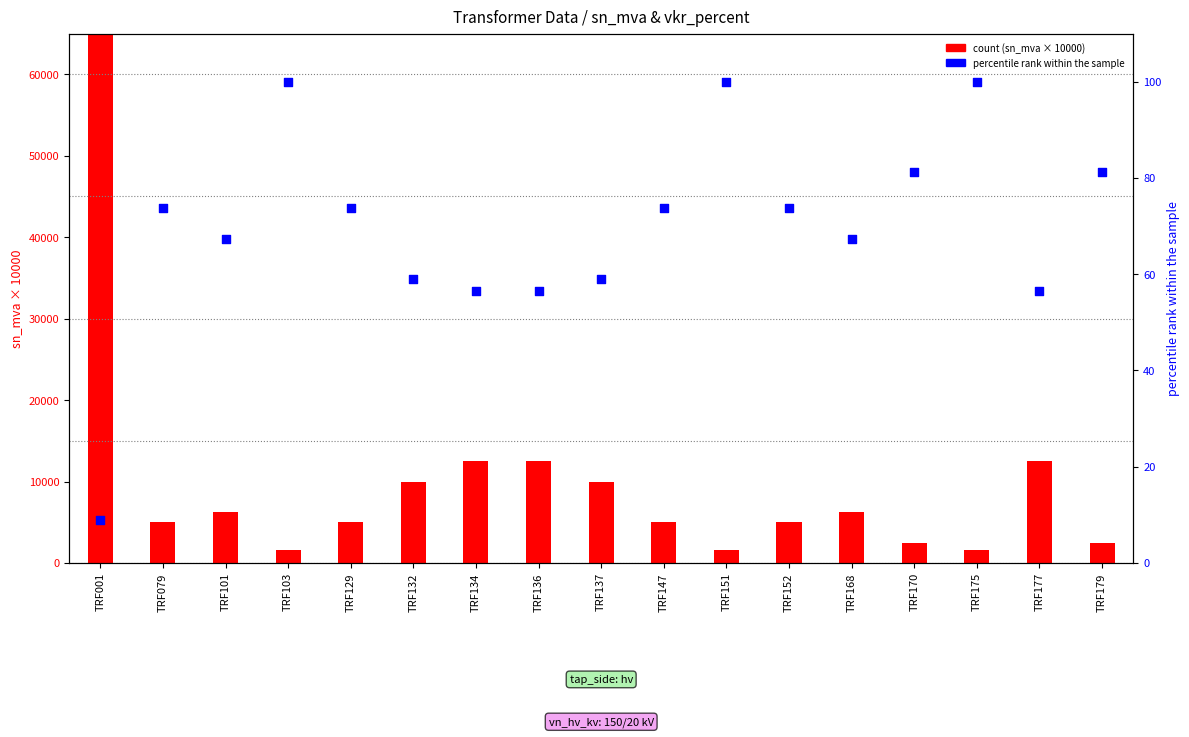

Which series reaches the minimum Y coordinate?

percentile rank (vkr)